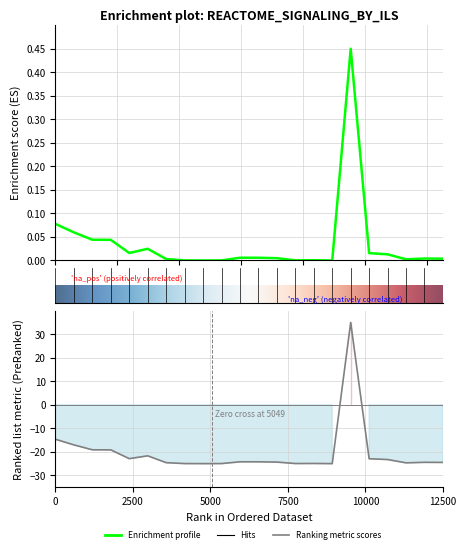

How many data points in Enrichment profile are above 0?

21